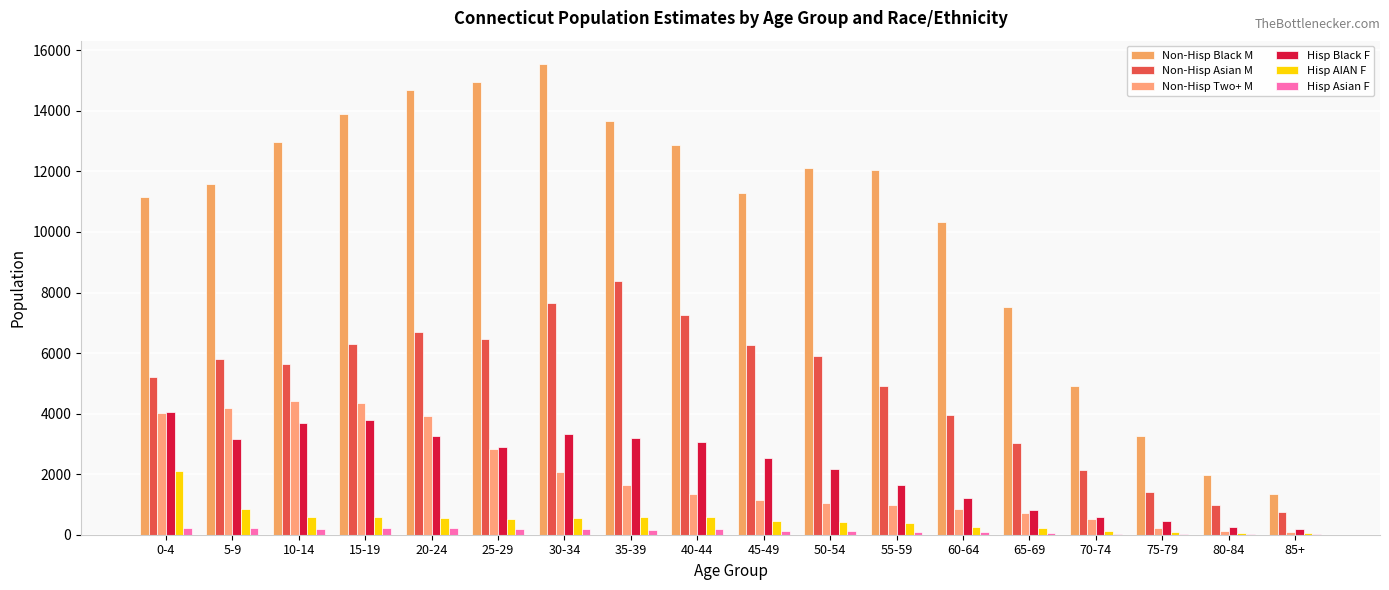

Where is Hisp AIAN F nearest to the value 1083?

5-9